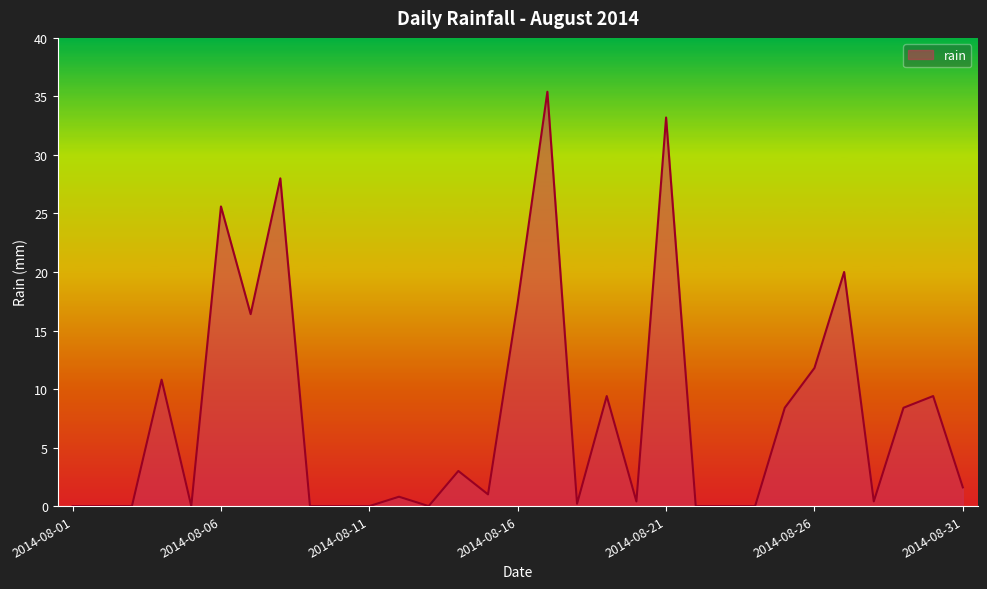

What is the difference between the maximum and minimum values?

35.4